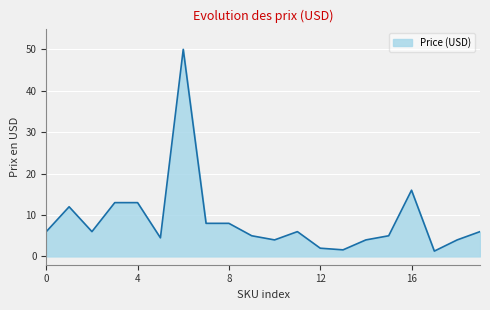

What is the difference between the maximum and minimum values?

48.7